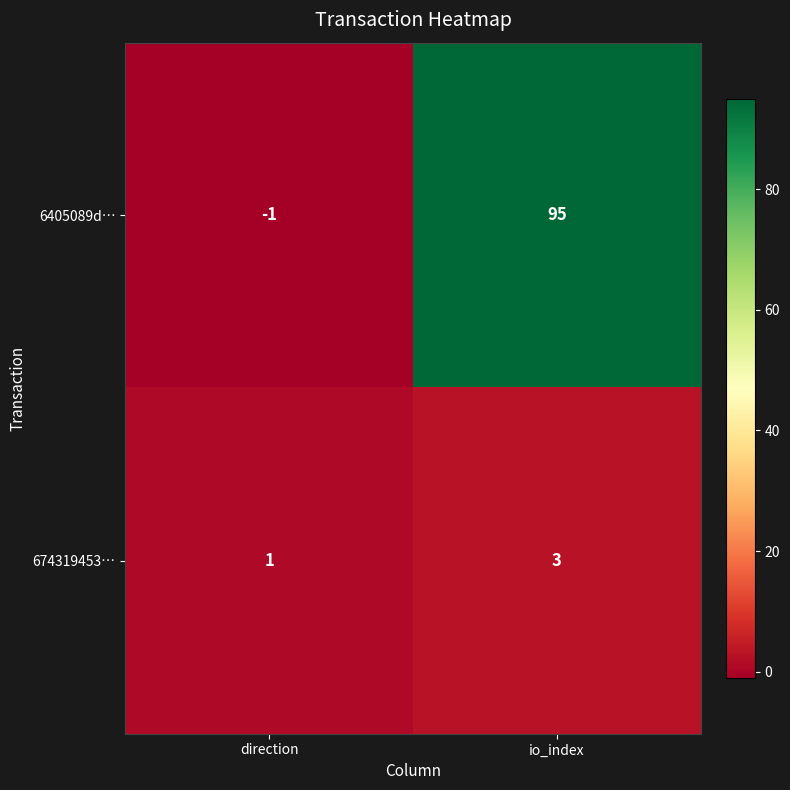

Reading left to right, list all the values displayed in this chart.

6405089d…: -1	95
674319453…: 1	3